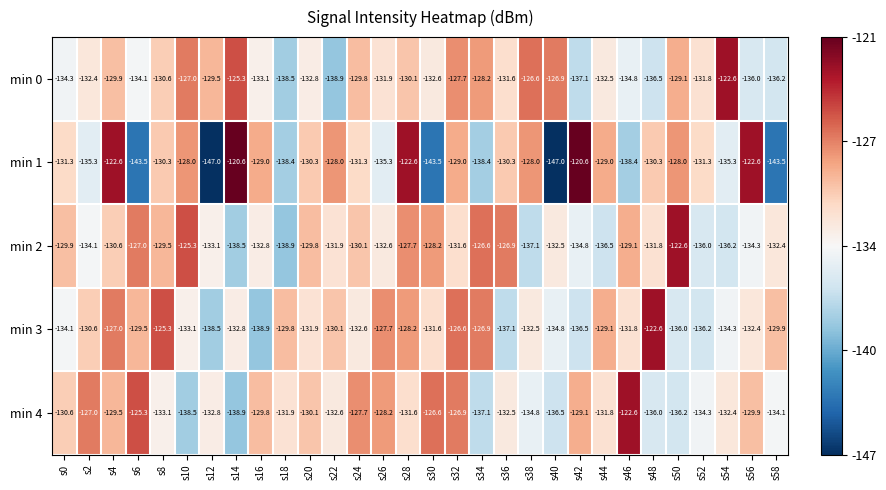

How many values in the min 1 series are below -130?

18